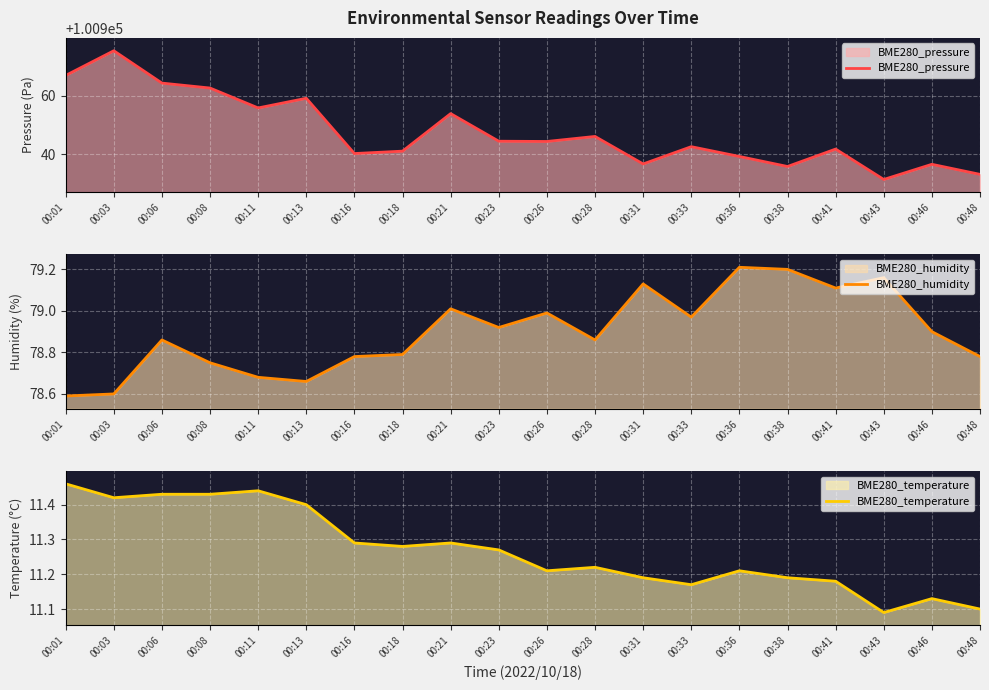

True or false: BME280_temperature and BME280_pressure intersect in this chart.

False